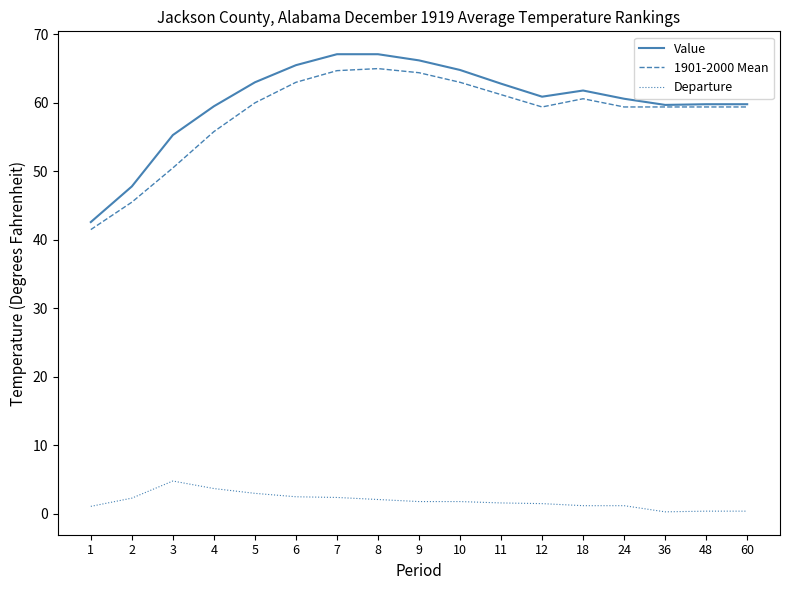

The value of Value at 7 is 90.1. True or false?

False